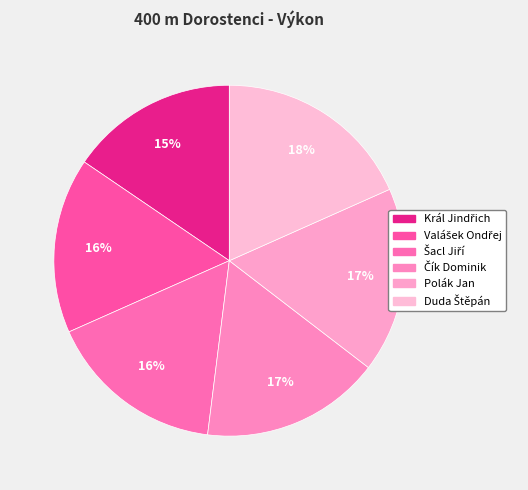

Count the number of slices in the pie.

6